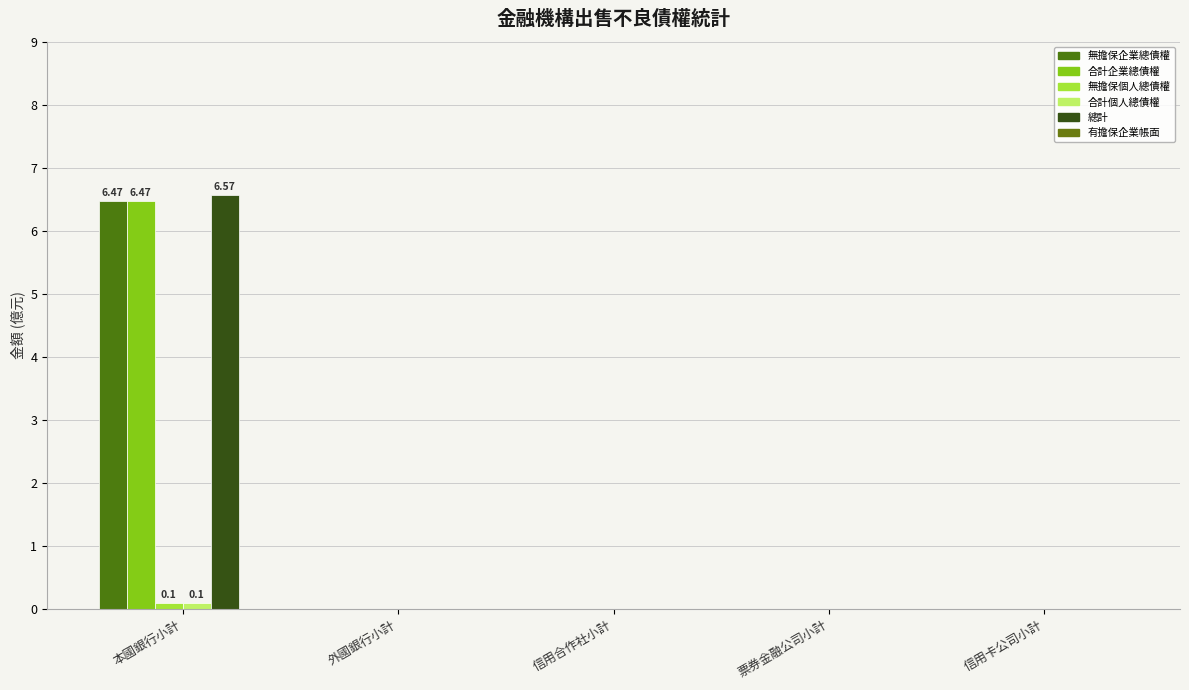

Which has a higher value, 外國銀行小計 or 本國銀行小計?

本國銀行小計